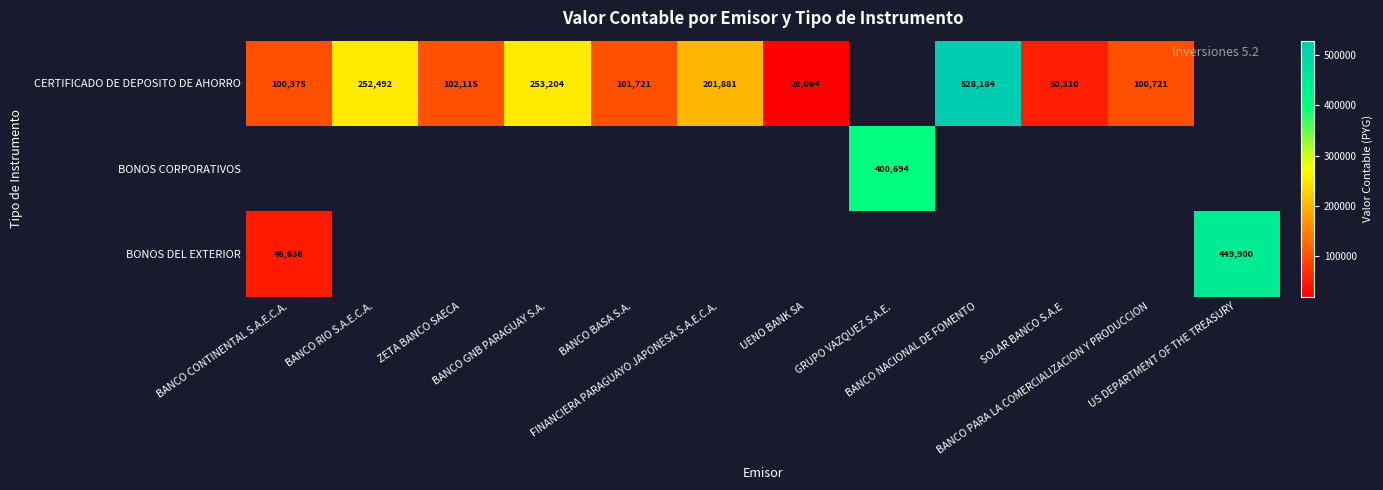

How many values in BONOS CORPORATIVOS are above zero?

1